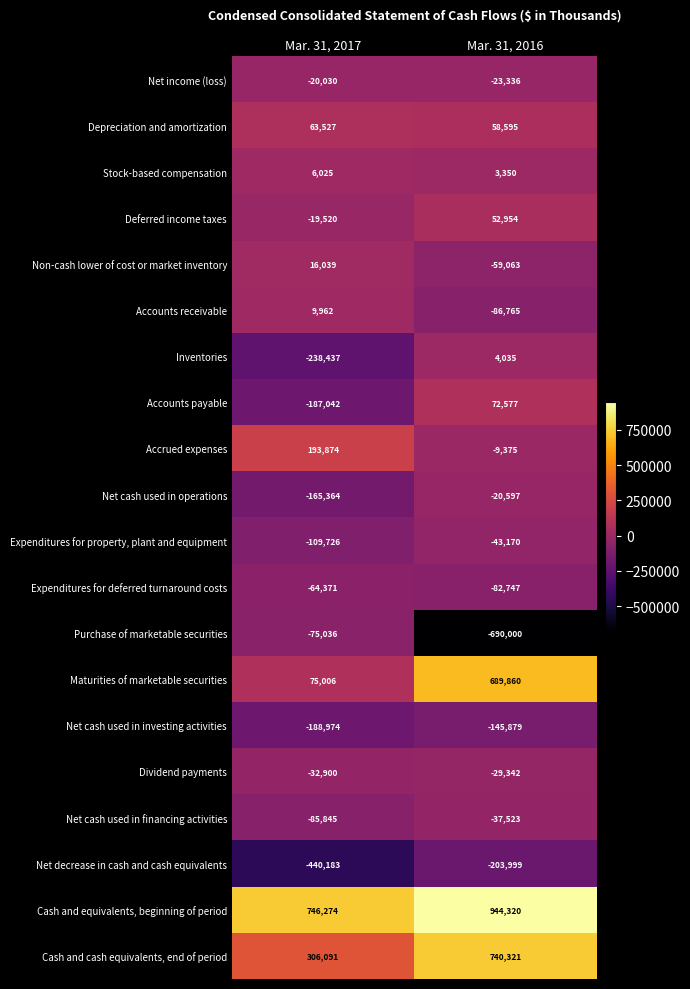

What is the total value across all series at Mar. 31, 2017?

-210630